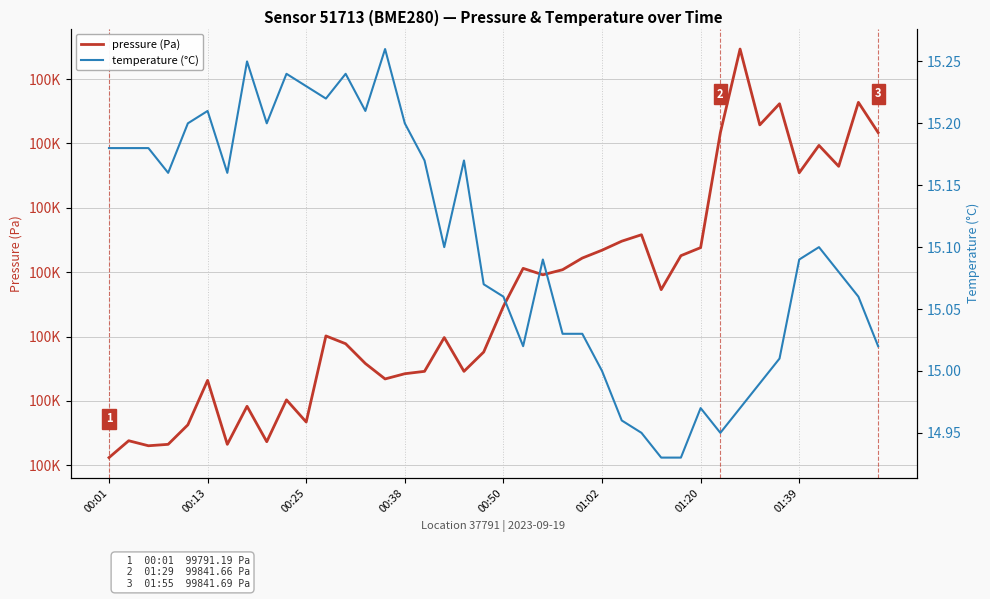

True or false: temperature (°C) has a value of 6.6 at 00:13.

False